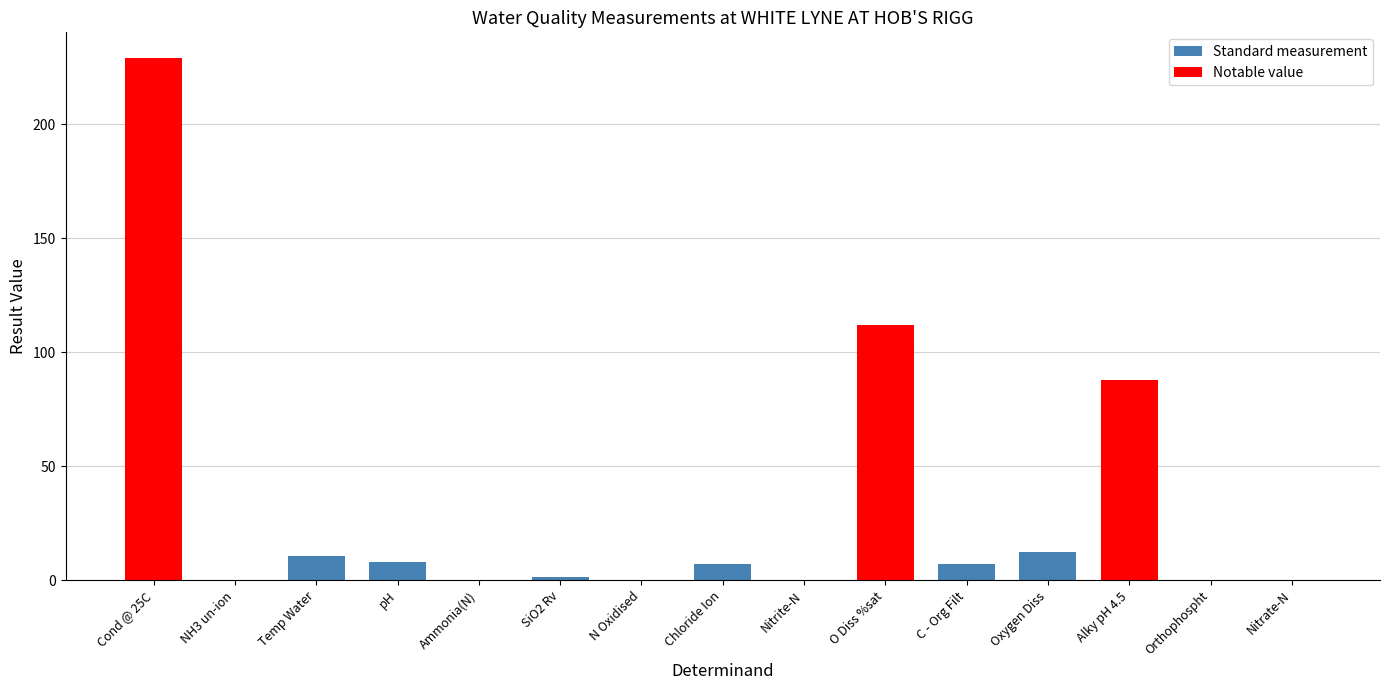

What is the maximum value shown in the chart?

229.0